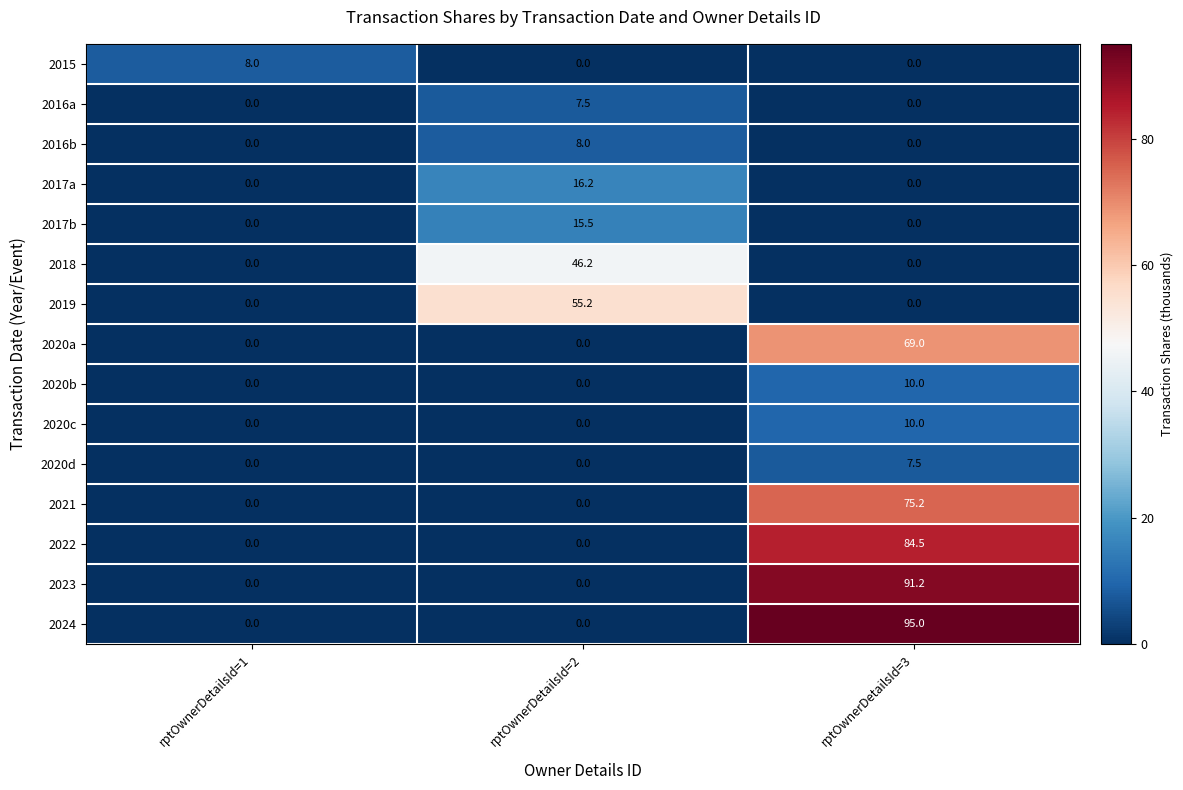

Which series has the largest total across all categories?

2024